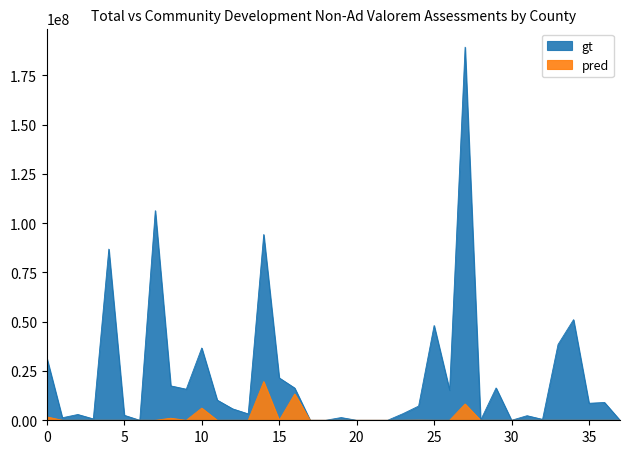

List the labels in order of pred value, smallest first.

Baker, Bay, Bradford, Brevard, Broward, Calhoun, Charlotte, Clay, Columbia, DeSoto, Dixie, Escambia, Franklin, Gadsden, Gilchrist, Glades, Gulf, Hamilton, Hardee, Hernando, Highlands, Holmes, Indian River, Jackson, Jefferson, Lafayette, Lake, Lee, Leon, Levy, Liberty, Hendry, Citrus, Alachua, Collier, Hillsborough, Flagler, Duval